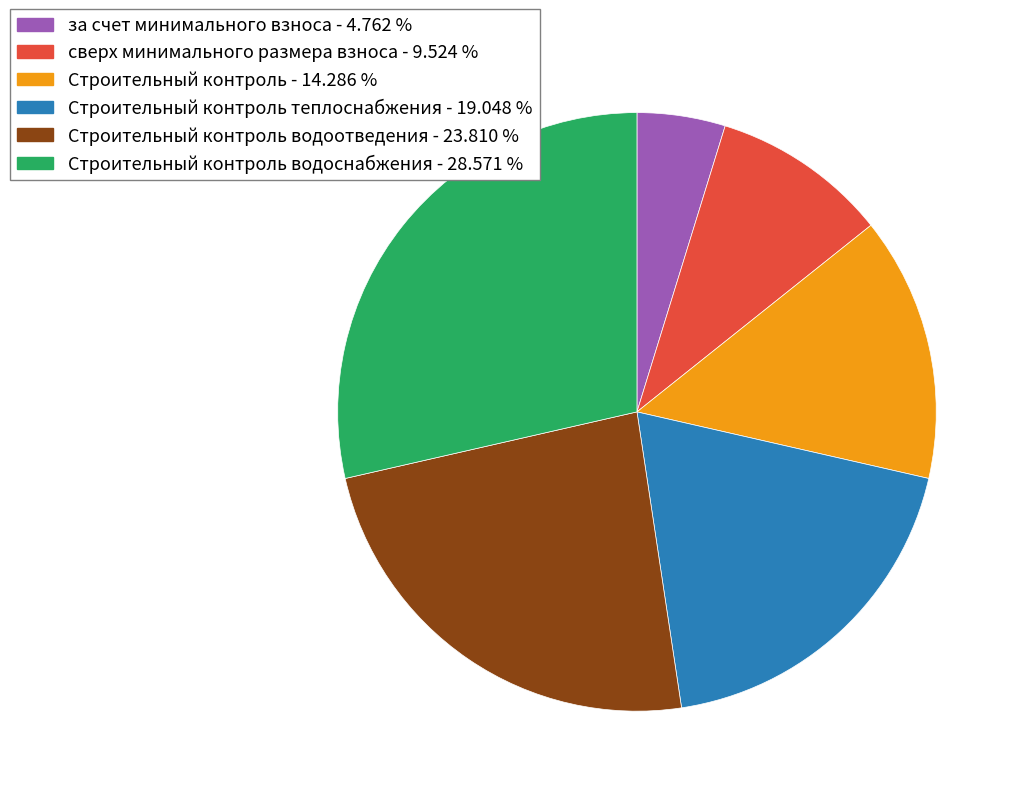

Is there any slice that represents more than half of the pie?

No